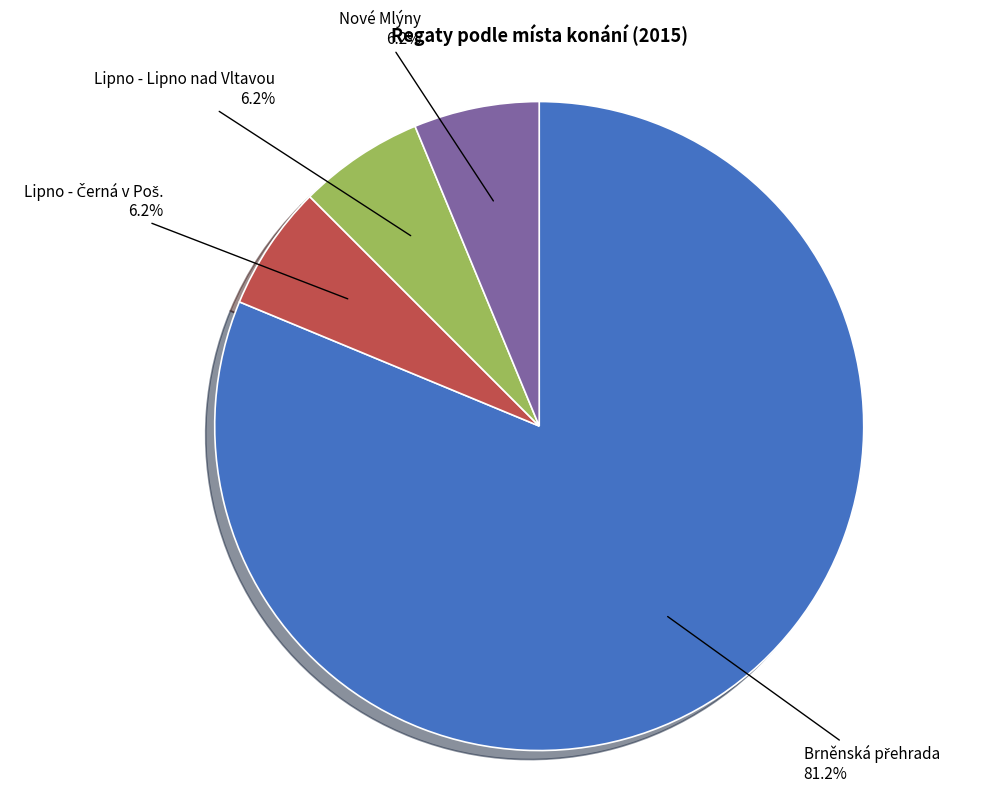

Approximately how many times larger is the value at Lipno - Lipno nad Vltavou compared to Nové Mlýny?

1.0